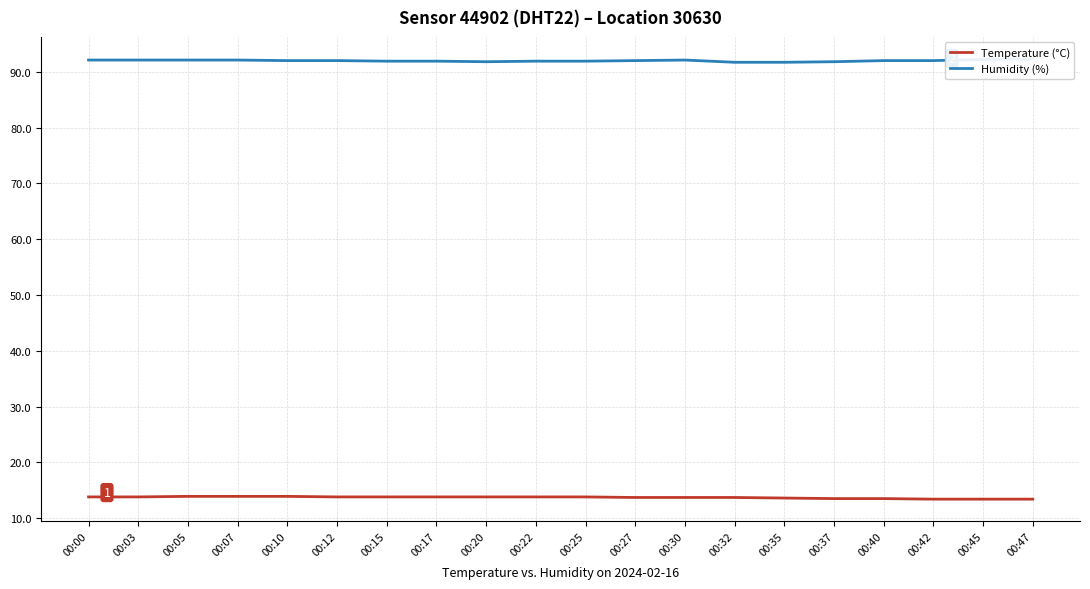

The Humidity (%) series shows 92.1 at 00:05. True or false?

True